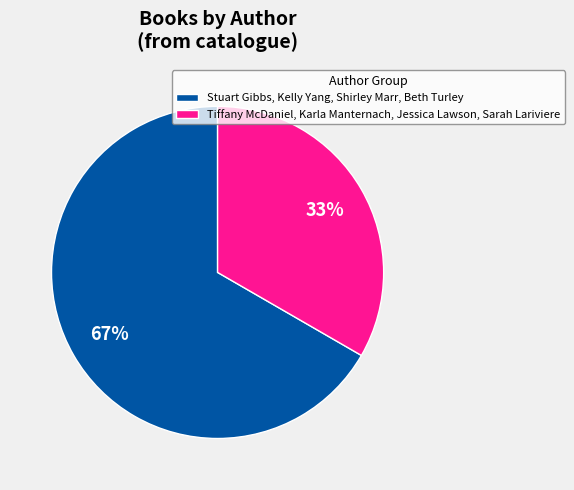

What is the smallest slice in the pie chart?

Tiffany McDaniel, Karla Manternach, Jessica Lawson, Sarah Lariviere